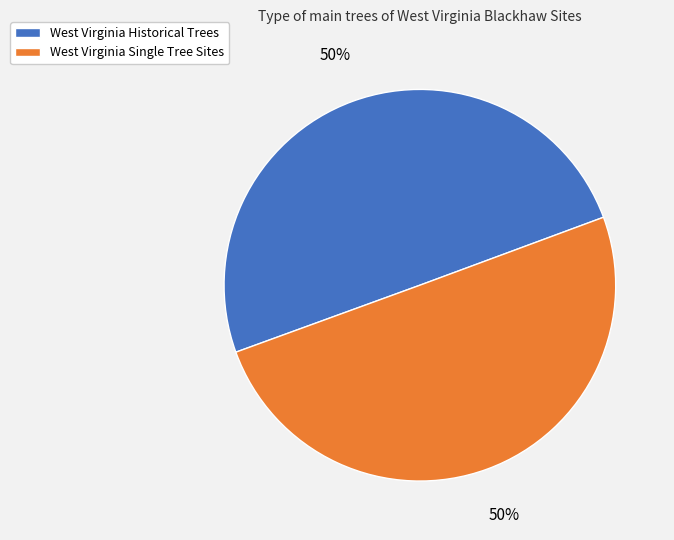

Count the number of slices in the pie.

2